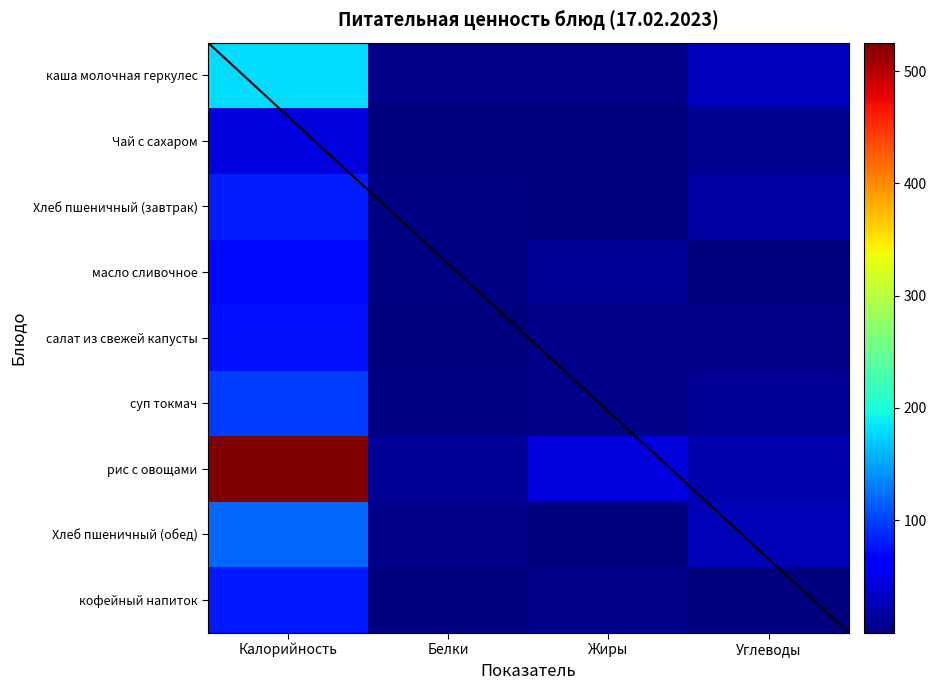

Which series has the widest spread of values?

рис с овощами